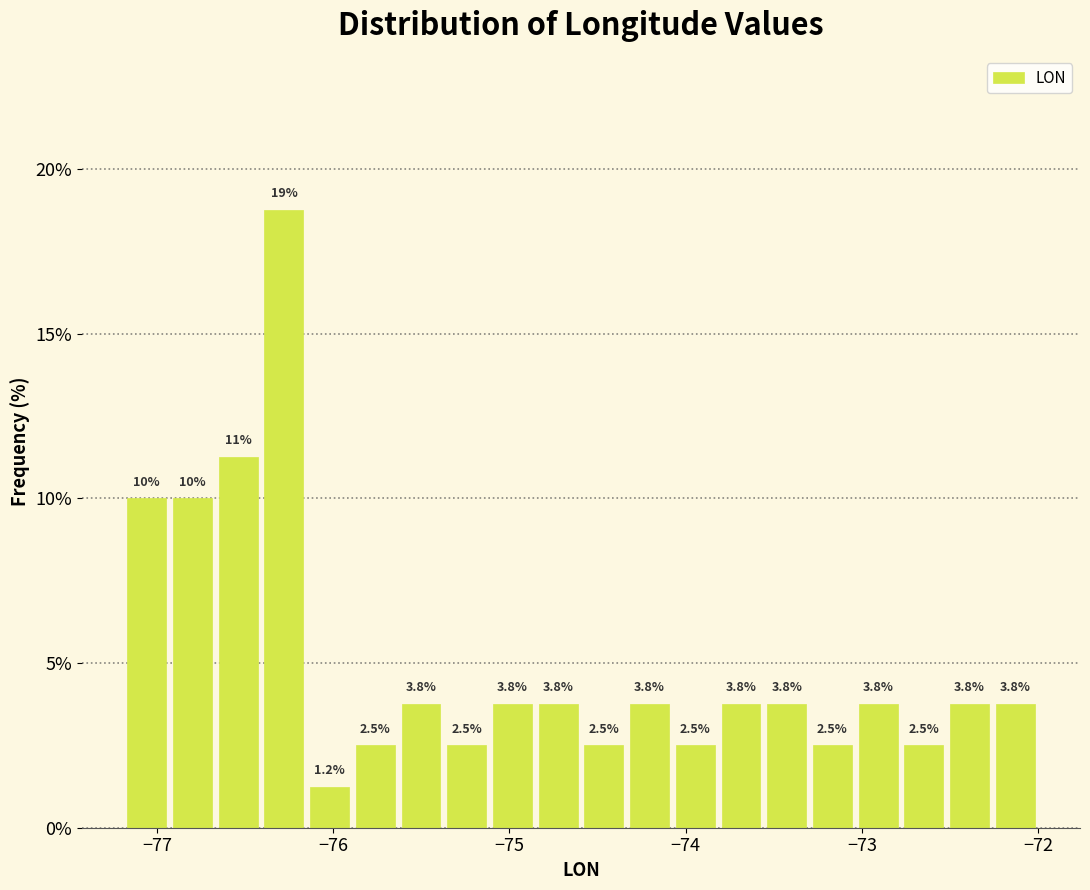

Read against the x-axis, roughly where is the centre of the tallest bar?

-76.3